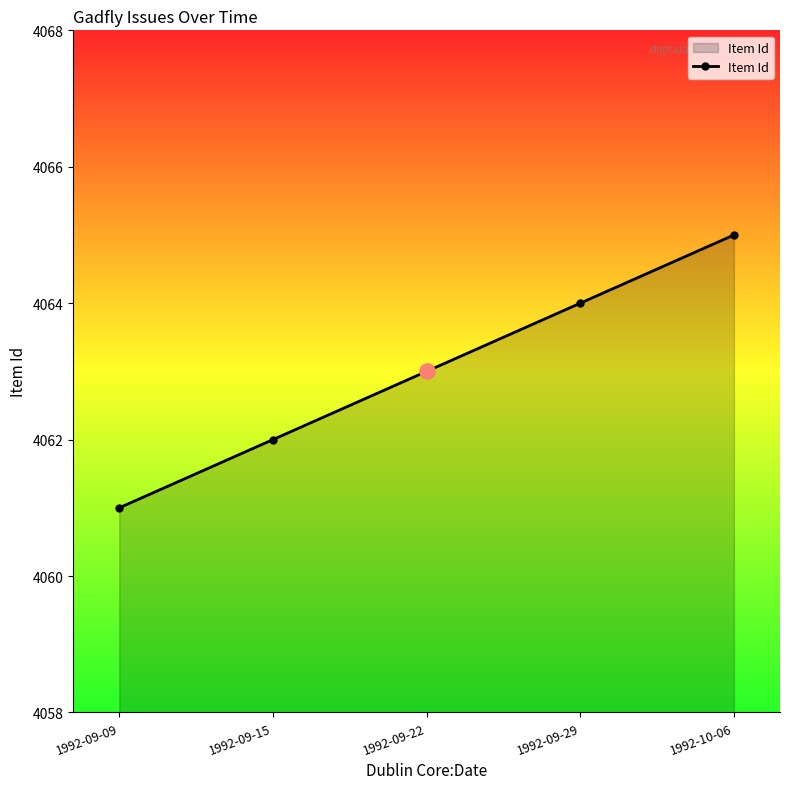

Approximately how many times larger is the value at 1992-10-06 compared to 1992-09-29?

1.0